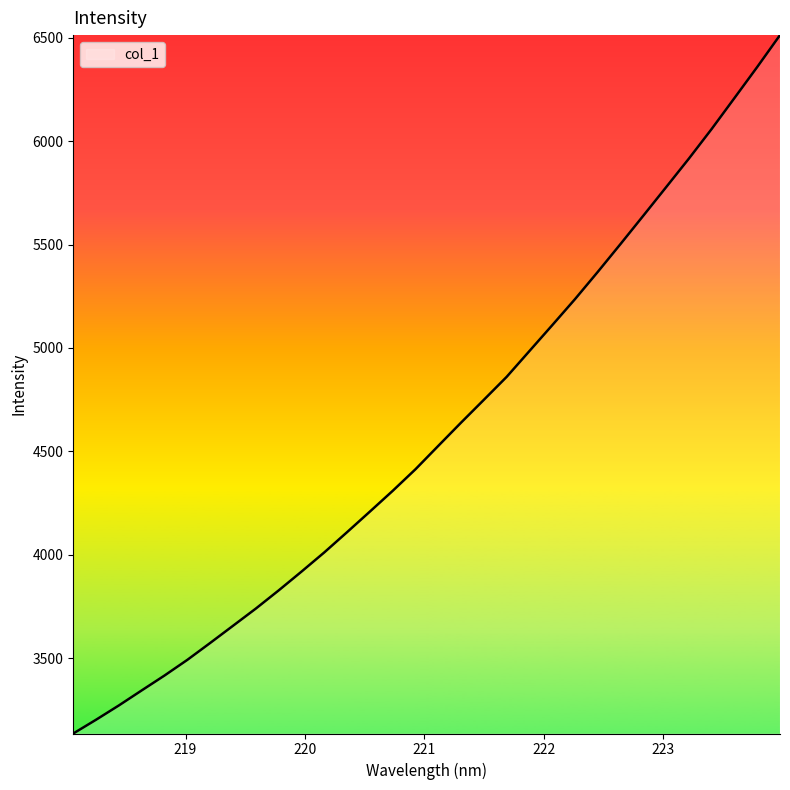

What is the difference between the maximum and minimum values?

3377.0